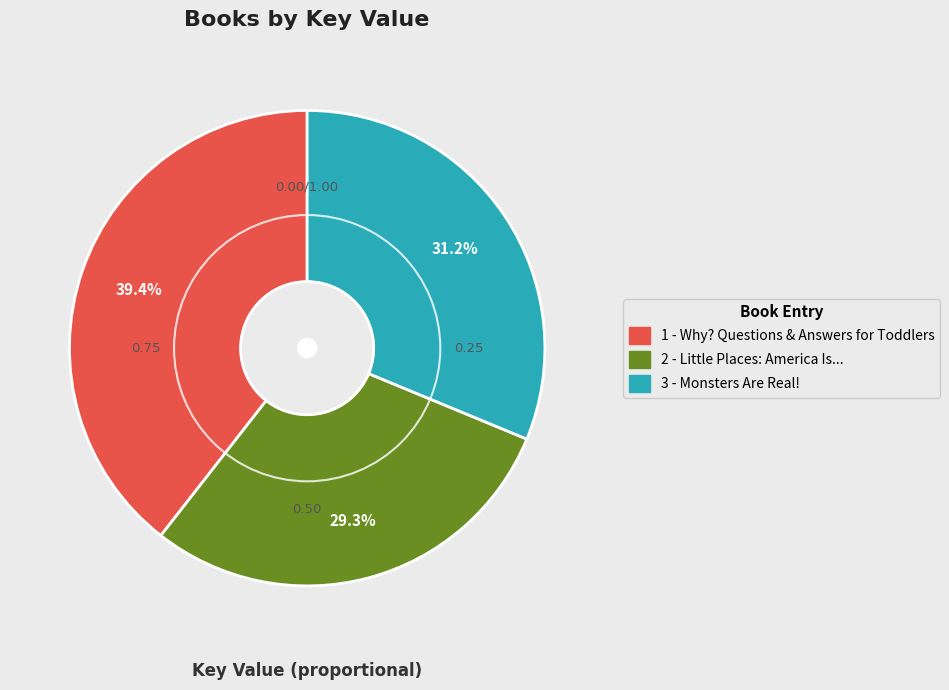

Which has a higher value, 3 - Monsters Are Real! or 2 - Little Places: America Is...?

3 - Monsters Are Real!